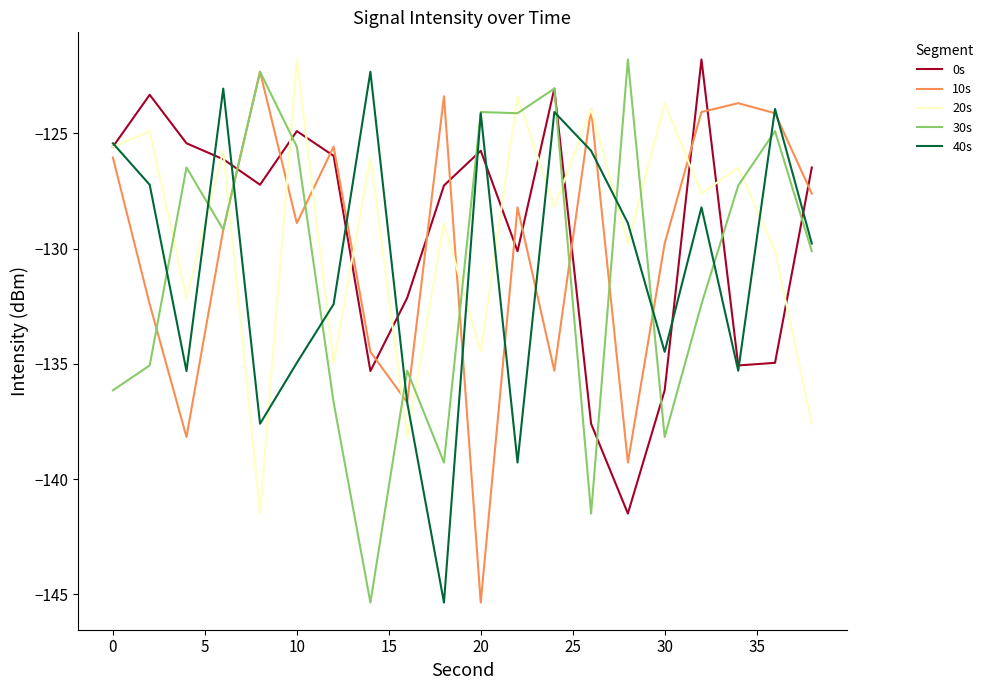

How many lines are shown in the chart?

5